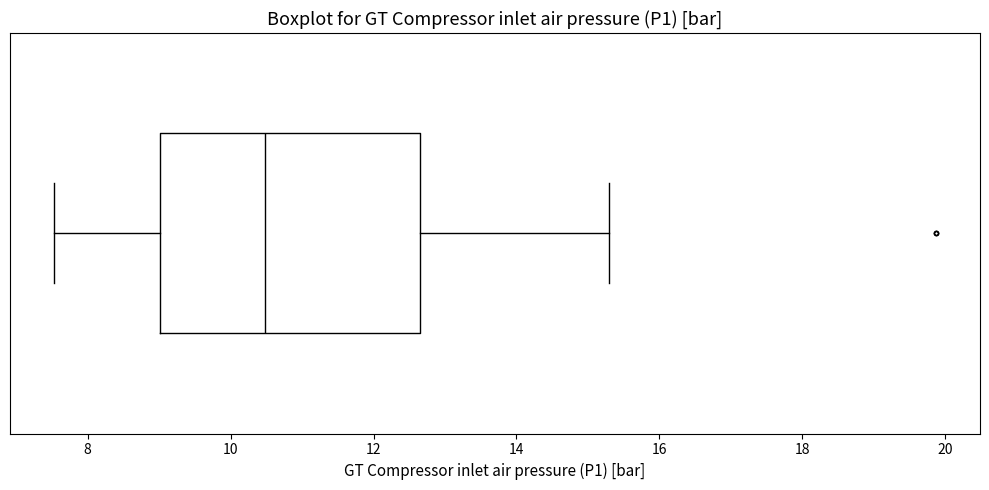

Transcribe this box plot: give where the median line is, the range the box spans, and where the two whiskers end, as read against the x-axis. The values are not printed on the chart, so give them approximately, as read against the axis.

median 10.4, box 9.0 to 12.6, whiskers 7.6 to 15.4